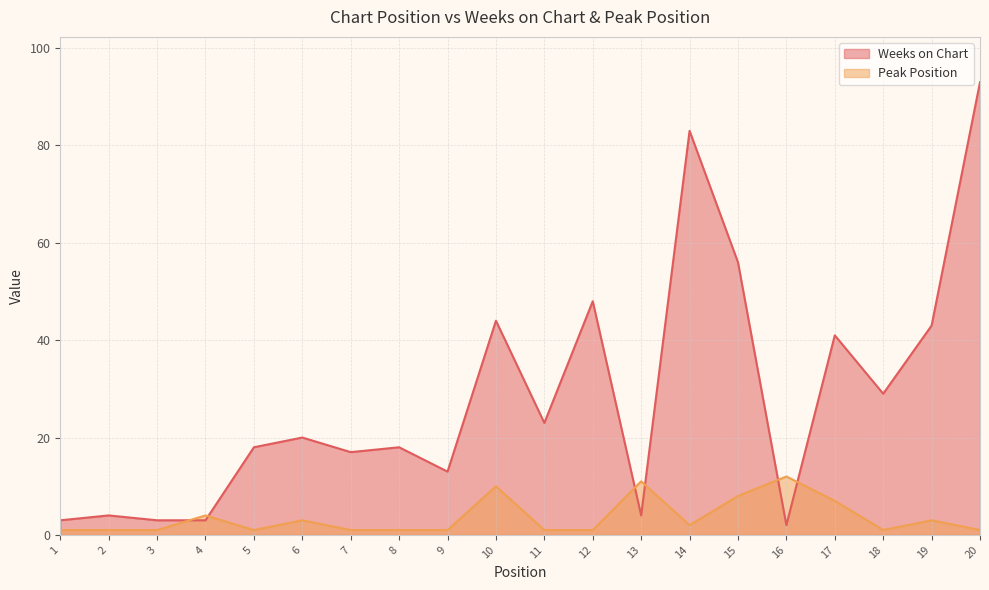

What is the total value across all series at 7?

18